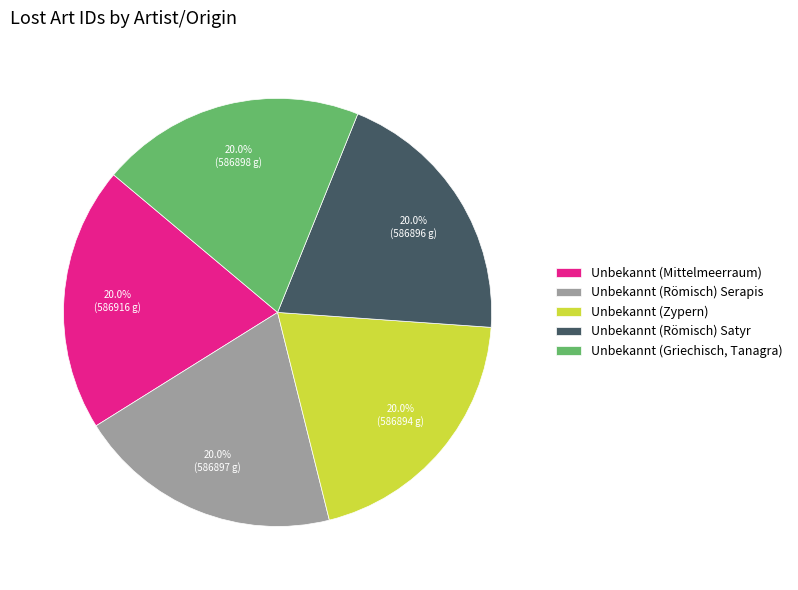

To the nearest percent, what percentage of the pie is Unbekannt (Mittelmeerraum)?

20%